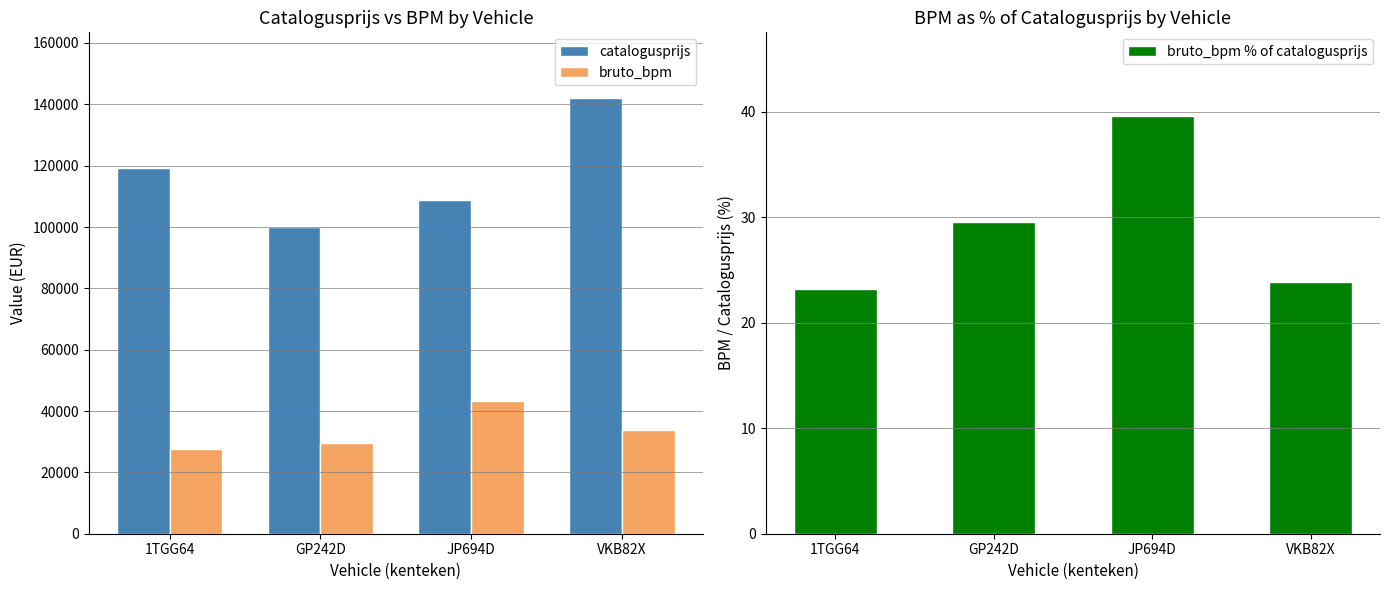

Reading left to right, transcribe all the data shown in this chart.

catalogusprijs: 119235.0	99988.0	108897.0	142150.0
bruto_bpm: 27668.0	29570.0	43129.0	33976.0
bruto_bpm % of catalogusprijs: 23.2	29.6	39.6	23.9